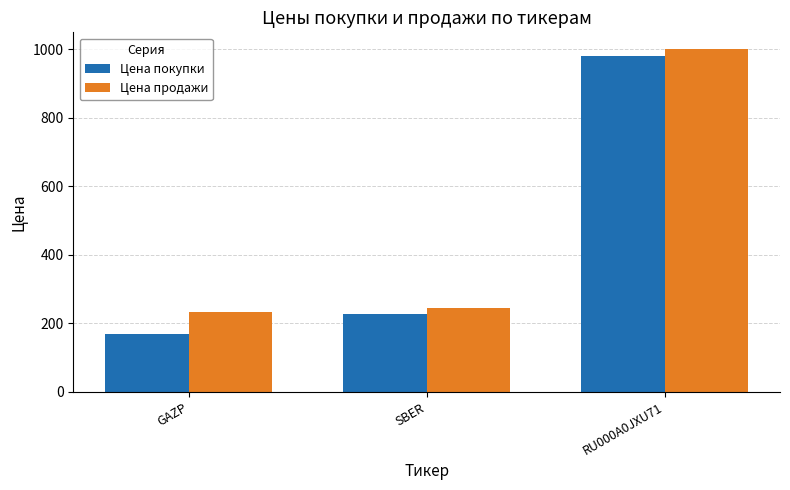

How many data points in Цена продажи are less than 245?

1